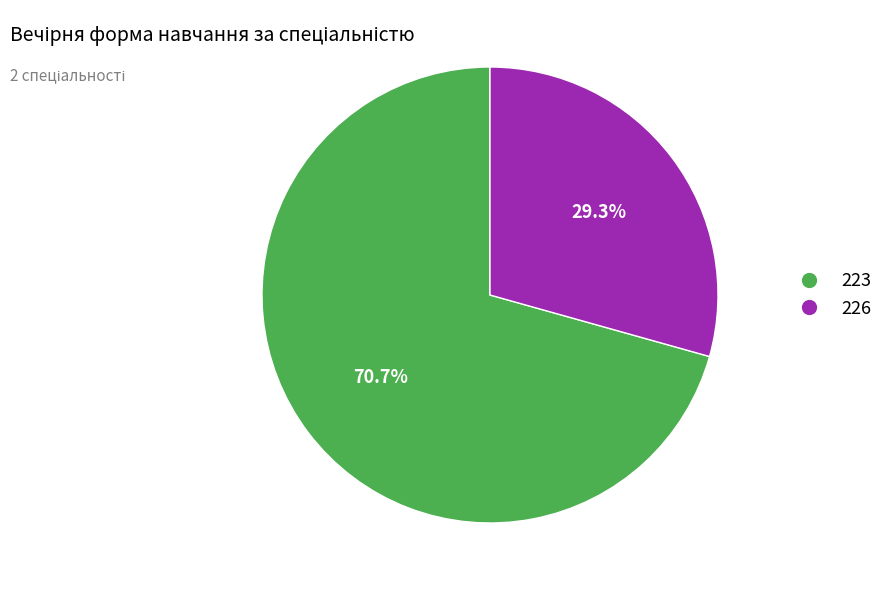

The 223 slice represents 71% of the pie. True or false?

True